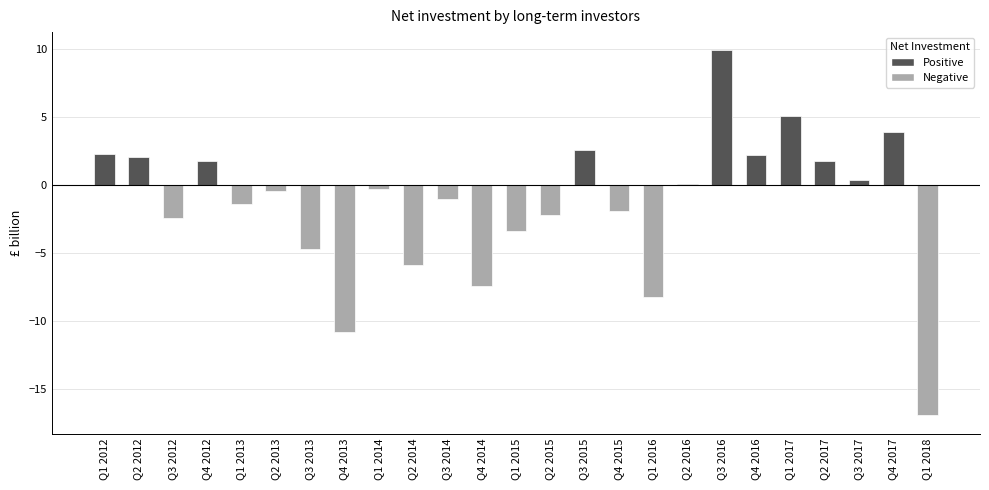

True or false: the data shows 0.7 at Q1 2012.

False